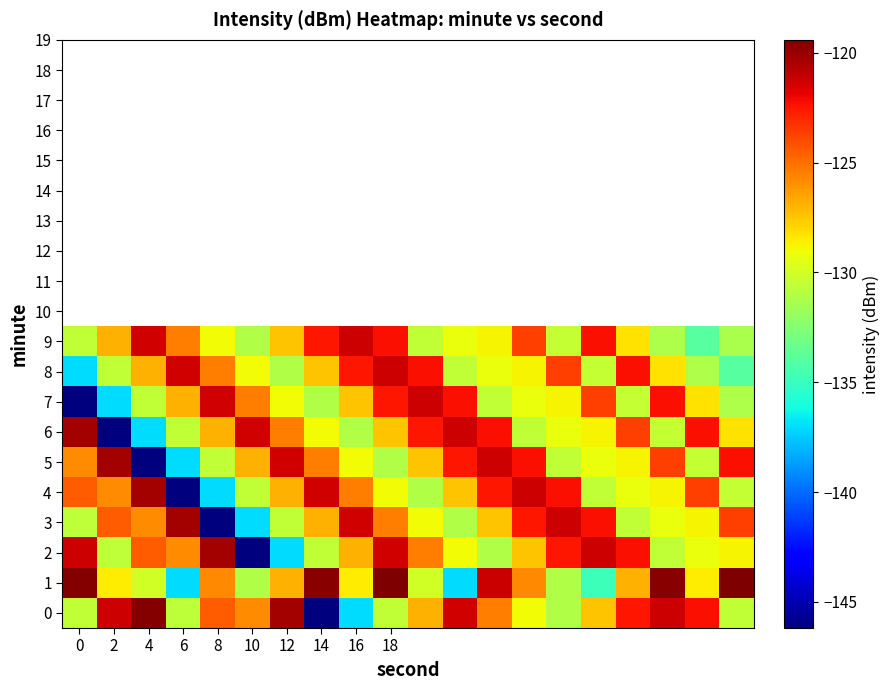

Reading right to left, what are all the values shown in this chart?

0: -130.6	-122.3	-121.3	-122.5	-127.4	-131.1	-129.0	-125.4	-121.4	-126.9	-130.6	-137.0	-146.2	-120.3	-125.8	-124.4	-130.6	-119.6	-121.3	-130.5
1: -119.4	-128.6	-119.7	-126.9	-134.8	-131.1	-125.7	-121.2	-137.1	-130.0	-119.4	-128.6	-119.7	-126.9	-131.1	-125.7	-137.1	-130.0	-128.6	-119.6
2: -128.7	-129.2	-130.6	-122.3	-121.3	-122.5	-127.4	-131.1	-129.0	-125.4	-121.4	-126.9	-130.6	-137.0	-146.2	-120.3	-125.8	-124.4	-130.6	-121.3
3: -123.7	-128.7	-129.2	-130.6	-122.3	-121.3	-122.5	-127.4	-131.1	-129.0	-125.4	-121.4	-126.9	-130.6	-137.0	-146.2	-120.3	-125.8	-124.4	-130.6
4: -130.5	-123.7	-128.7	-129.2	-130.6	-122.3	-121.3	-122.5	-127.4	-131.1	-129.0	-125.4	-121.4	-126.9	-130.6	-137.0	-146.2	-120.3	-125.8	-124.4
5: -122.2	-130.5	-123.7	-128.7	-129.2	-130.6	-122.3	-121.3	-122.5	-127.4	-131.1	-129.0	-125.4	-121.4	-126.9	-130.6	-137.0	-146.2	-120.3	-125.8
6: -128.3	-122.2	-130.5	-123.7	-128.7	-129.2	-130.6	-122.3	-121.3	-122.5	-127.4	-131.1	-129.0	-125.4	-121.4	-126.9	-130.6	-137.0	-146.2	-120.3
7: -131.2	-128.3	-122.2	-130.5	-123.7	-128.7	-129.2	-130.6	-122.3	-121.3	-122.5	-127.4	-131.1	-129.0	-125.4	-121.4	-126.9	-130.6	-137.0	-146.2
8: -134.0	-131.2	-128.3	-122.2	-130.5	-123.7	-128.7	-129.2	-130.6	-122.3	-121.3	-122.5	-127.4	-131.1	-129.0	-125.4	-121.4	-126.9	-130.6	-137.0
9: -131.3	-134.0	-131.2	-128.3	-122.2	-130.5	-123.7	-128.7	-129.2	-130.6	-122.3	-121.3	-122.5	-127.4	-131.1	-129.0	-125.4	-121.4	-126.9	-130.6